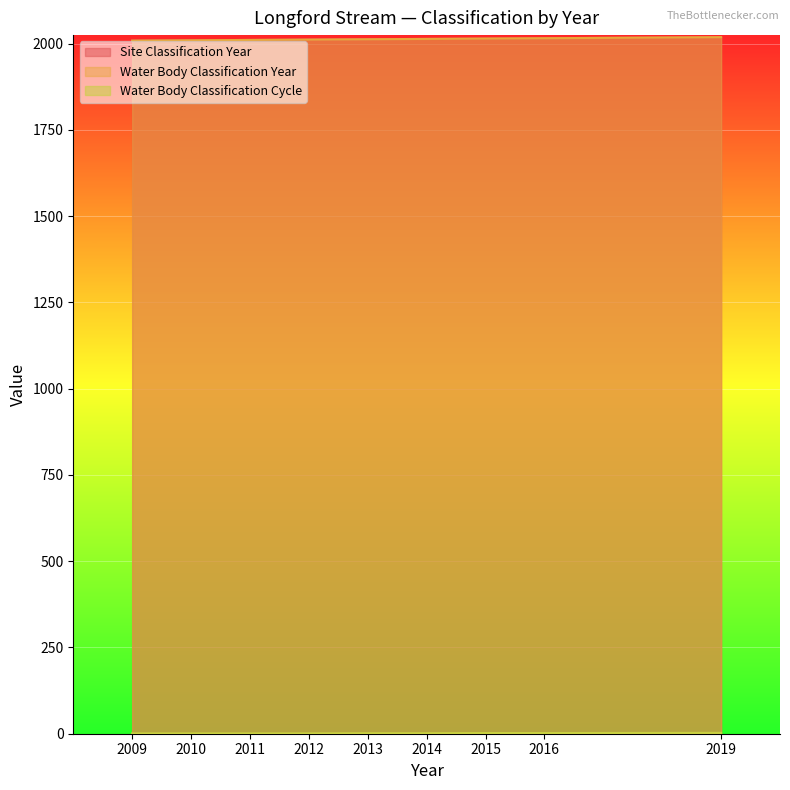

The Water Body Classification Cycle series shows 3 at 2015. True or false?

False